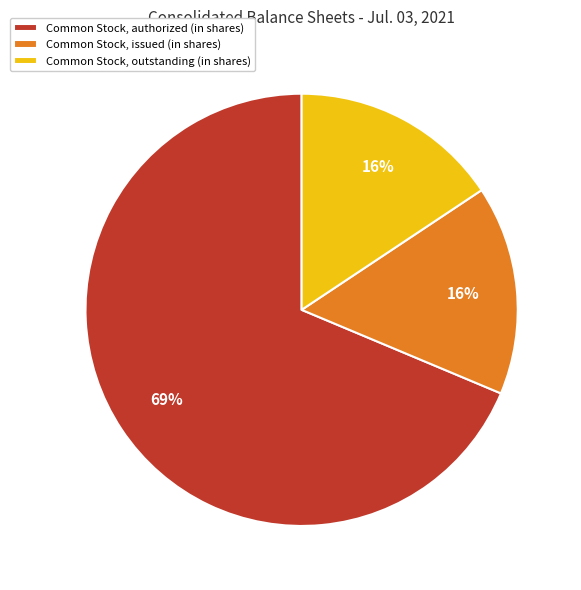

How many segments does this pie chart have?

3